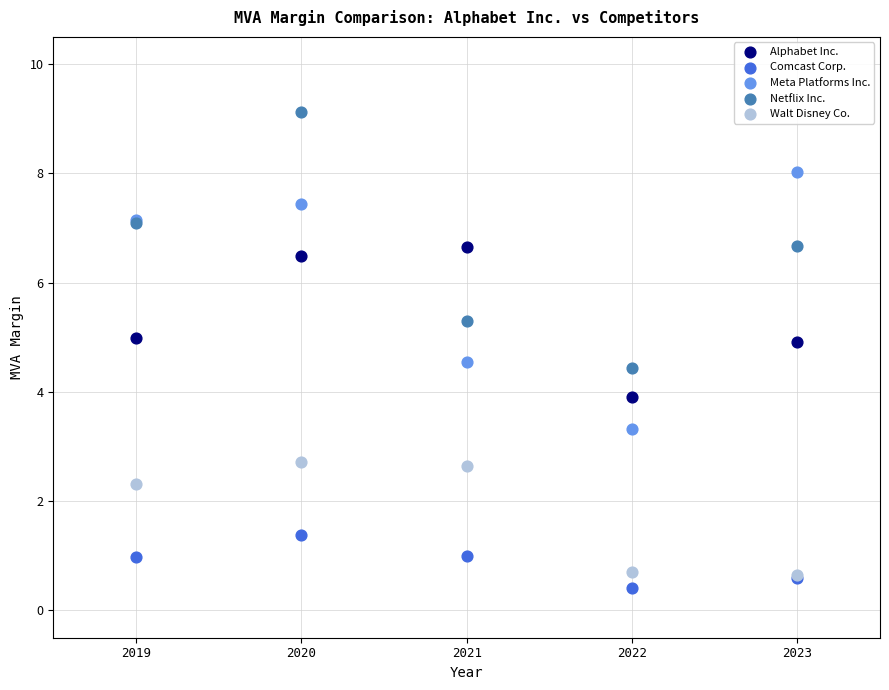

In the Comcast Corp. series, what Y value is closest to 0?

0.4